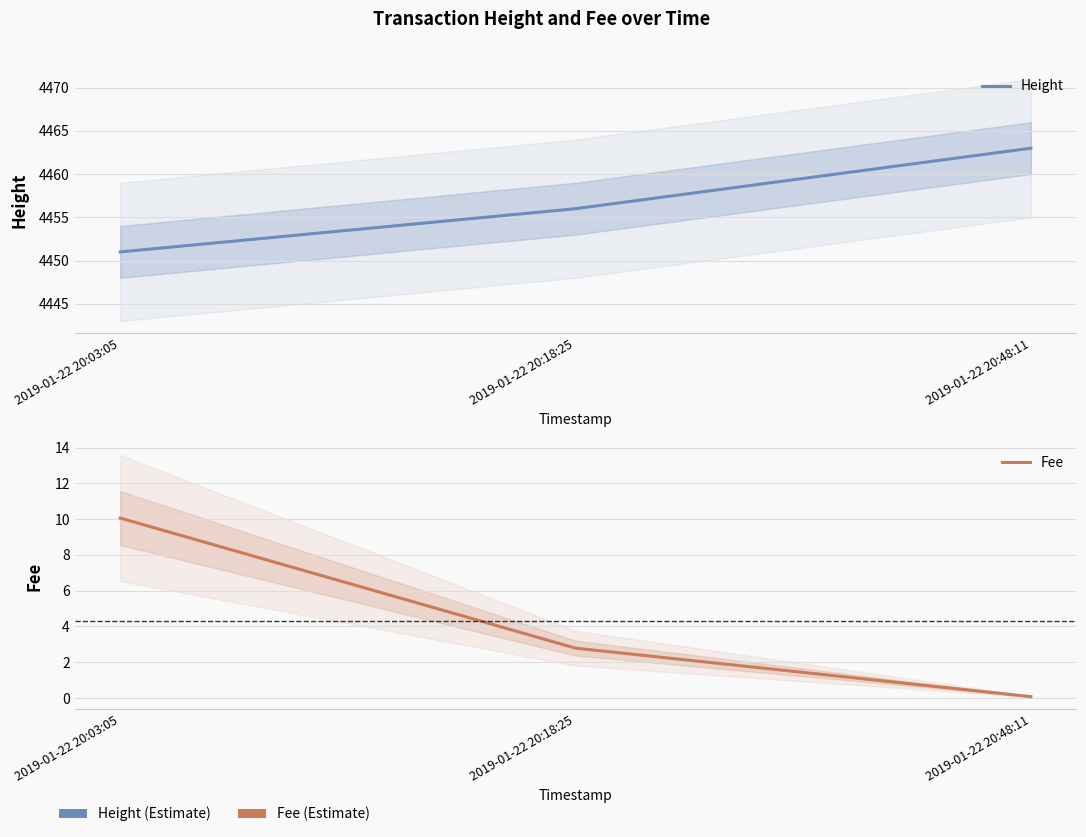

The value of Height at 2019-01-22 20:03:05 is 2345.9. True or false?

False